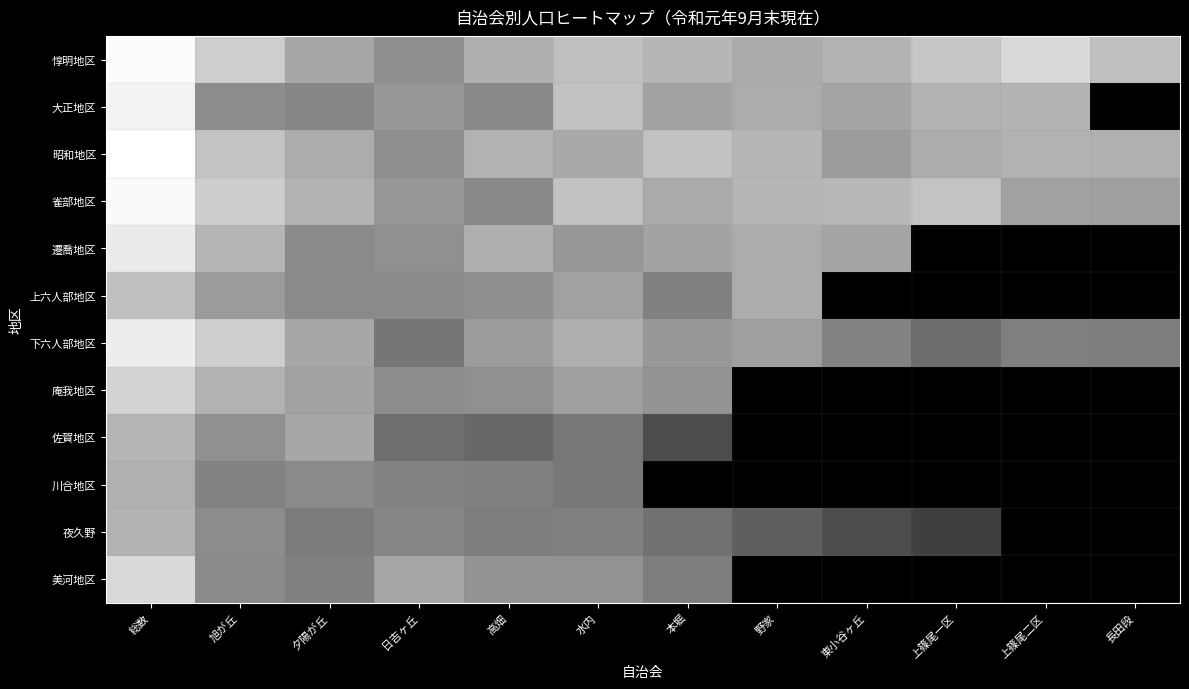

What is the difference between the highest and lowest values at 上篠尾一区?

7.2